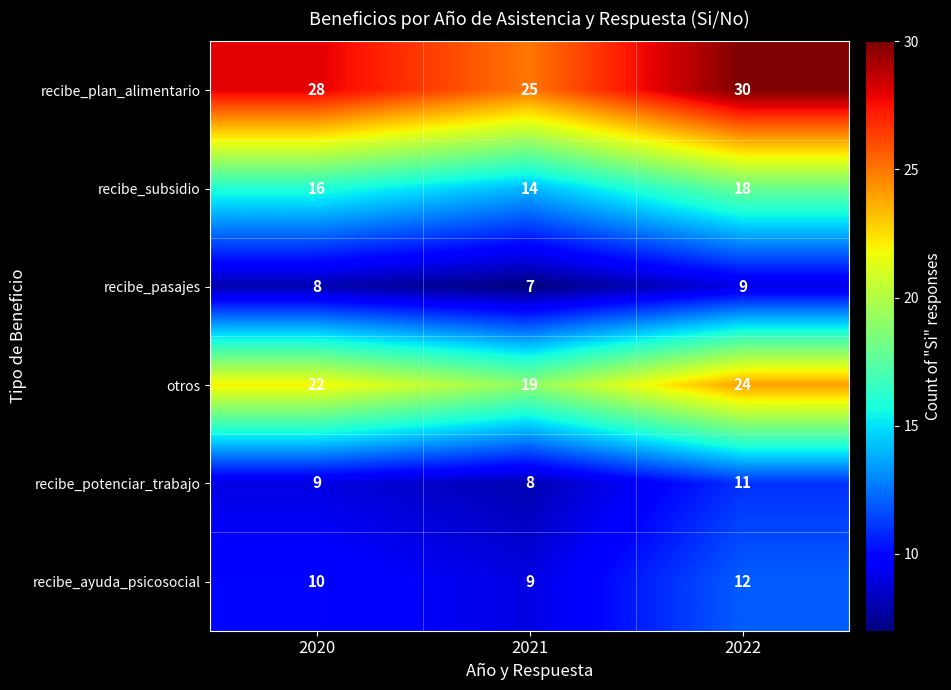

At which label is recibe_ayuda_psicosocial closest to 10?

2020